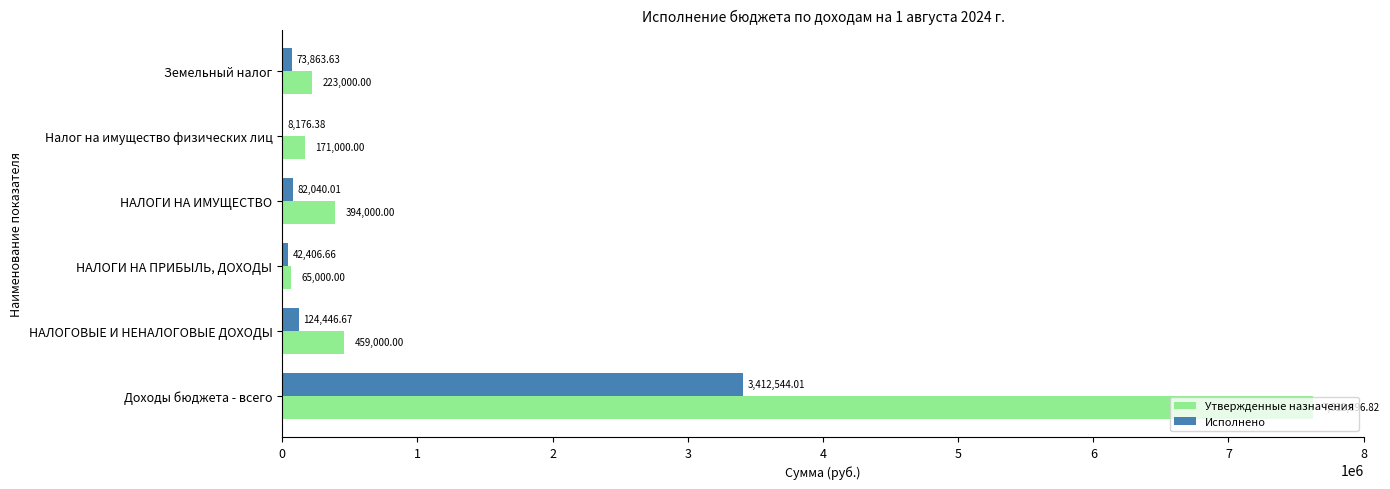

What is the sum of all Утвержденные назначения values?

8934896.8